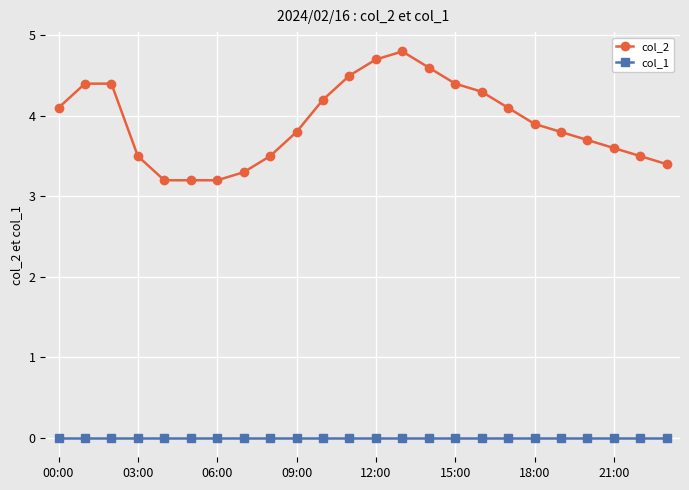

True or false: col_1 and col_2 intersect in this chart.

False